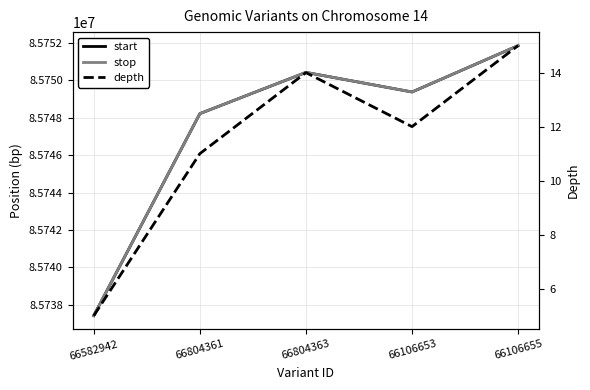

Is this an area chart (filled region under the line)?

No